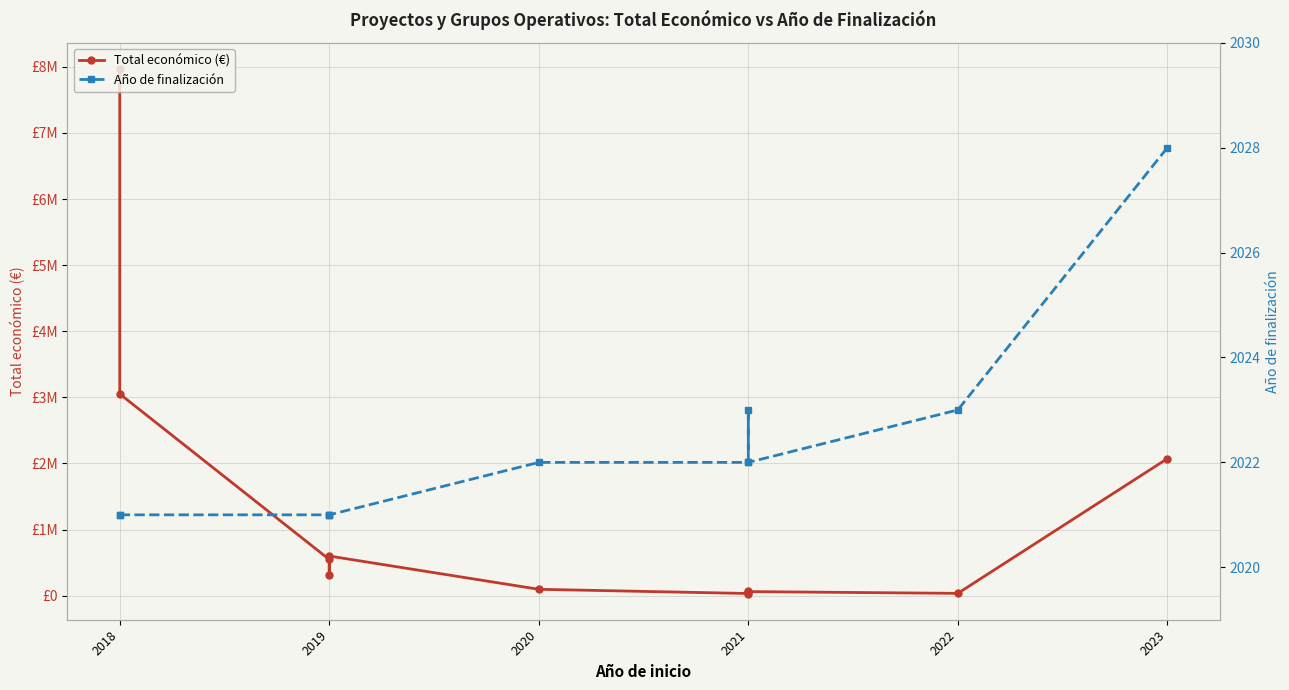

Rank the series at 2018 from highest to lowest value.

Total económico (€), Año de finalización